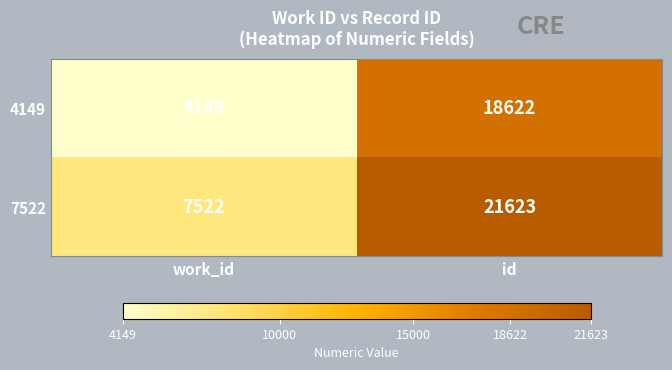

How many distinct data groups are displayed?

2